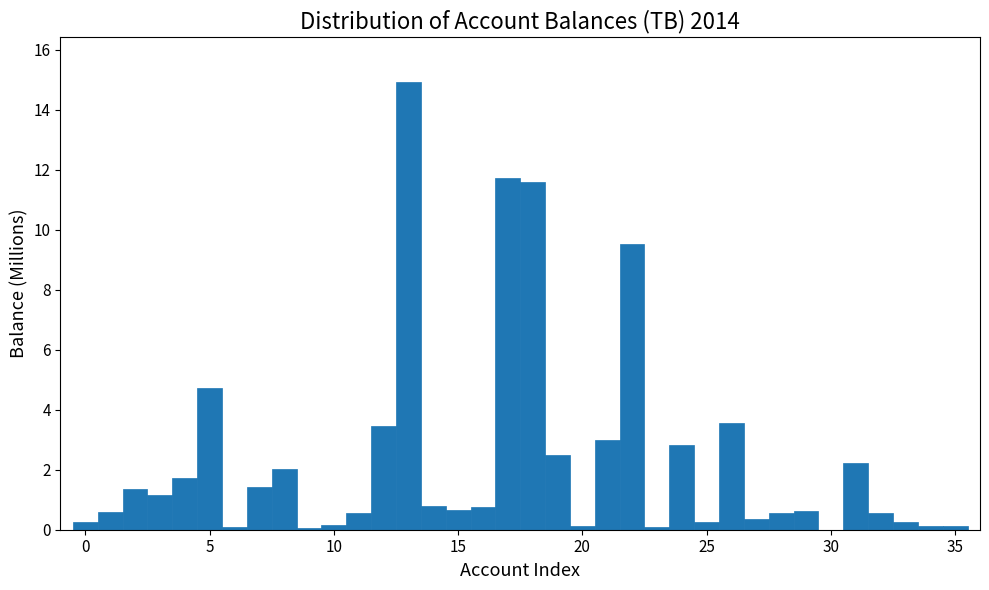

Read against the x-axis, roughly where is the centre of the tallest bar?

13.0